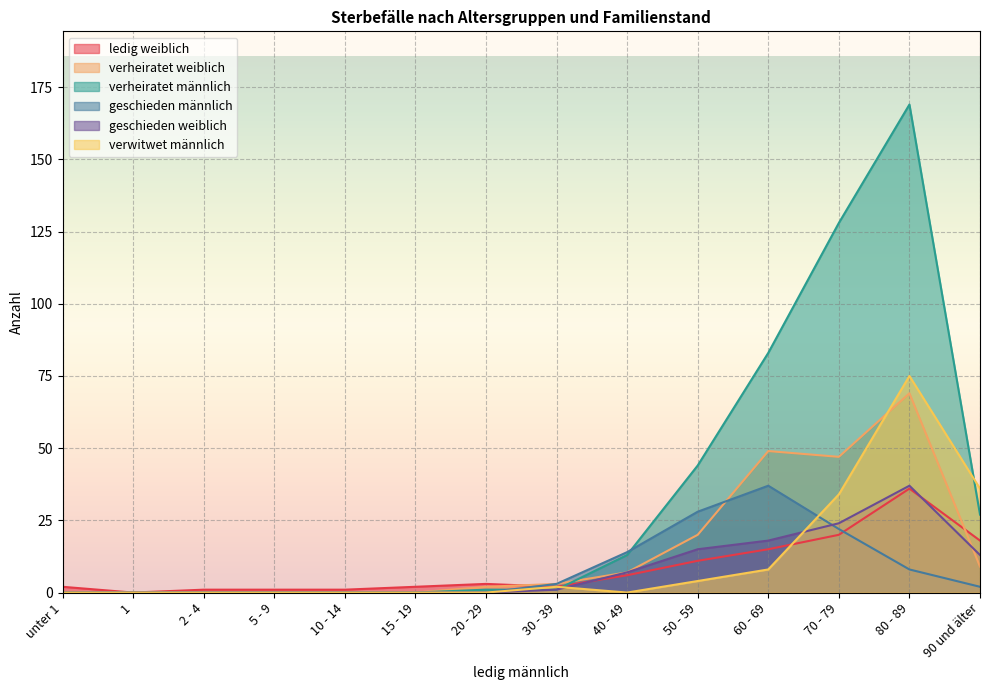

True or false: geschieden weiblich has more than 0 points higher than both neighbors.

True